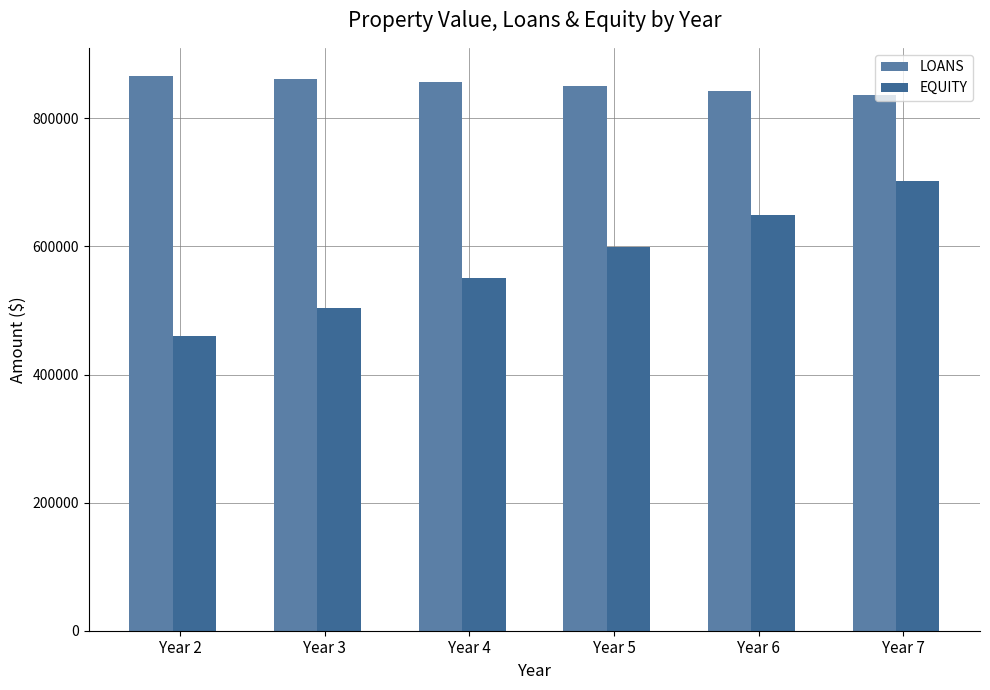

What is the difference between the second highest and minimum values in the EQUITY series?

189726.3